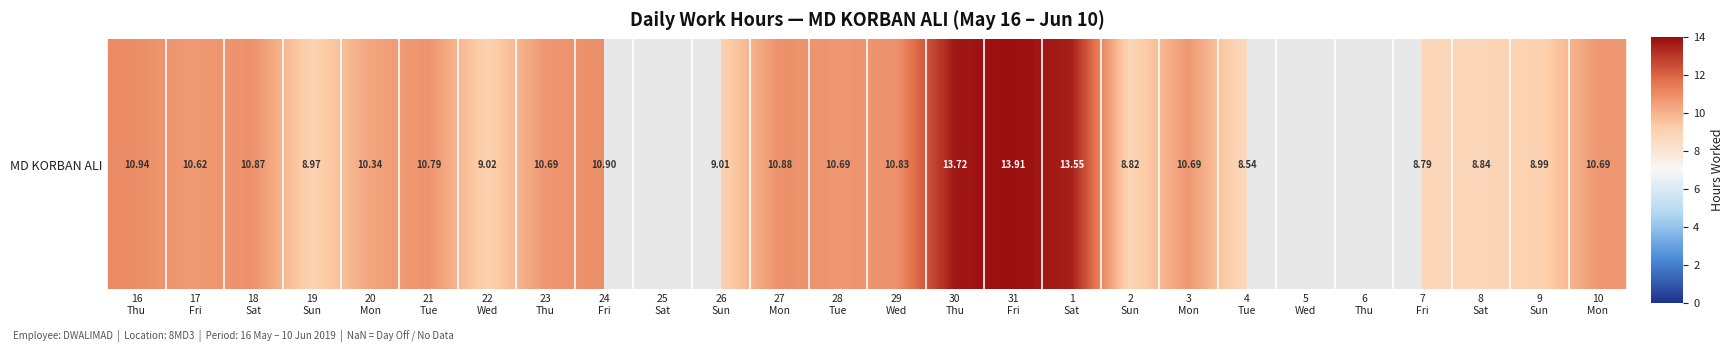

At which label is the value closest to 11?

16
Thu